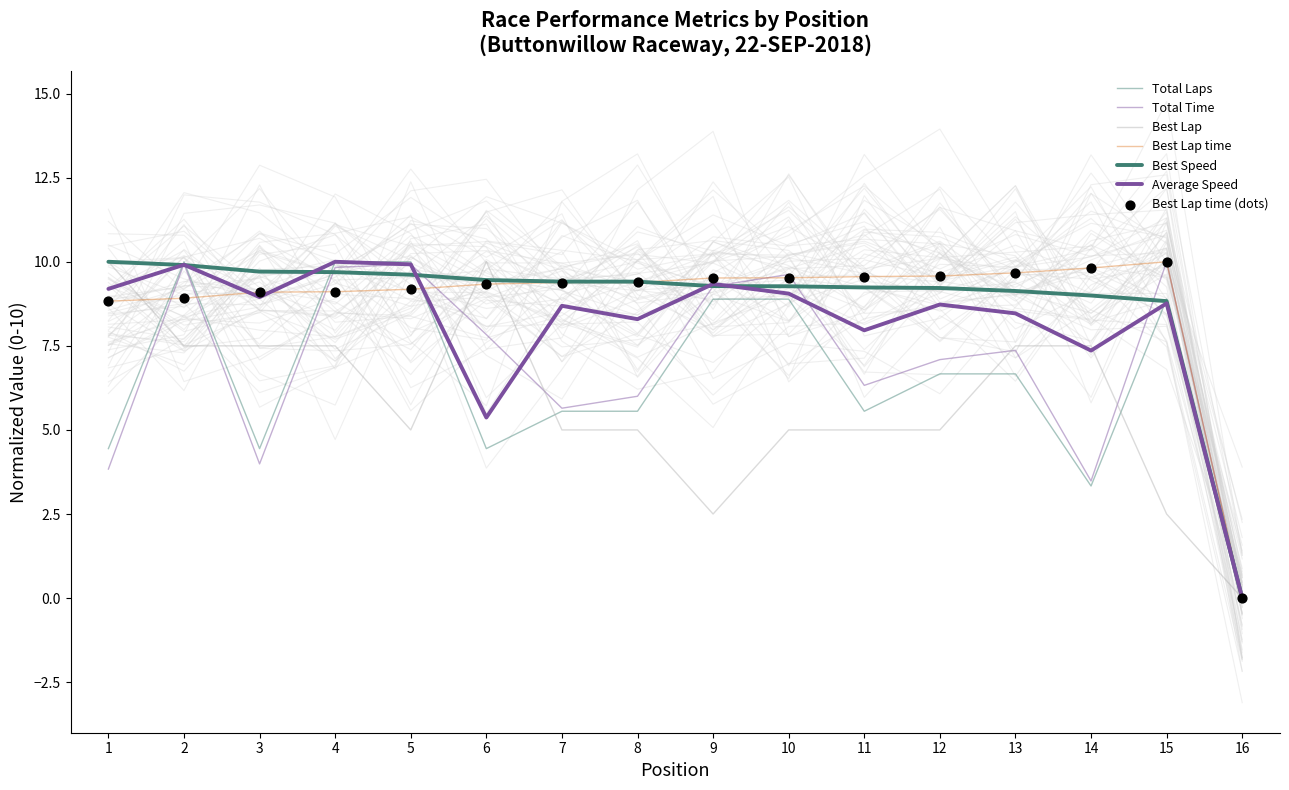

At which category is the sum across all series the highest?

2